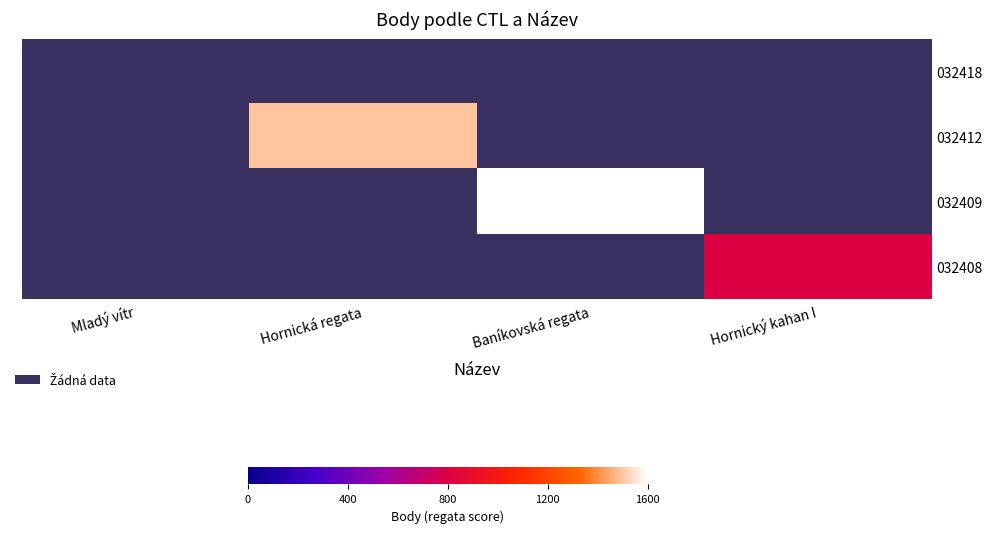

List the labels in order of 032408 value, smallest first.

Mladý vítr, Hornická regata, Baníkovská regata, Hornický kahan I